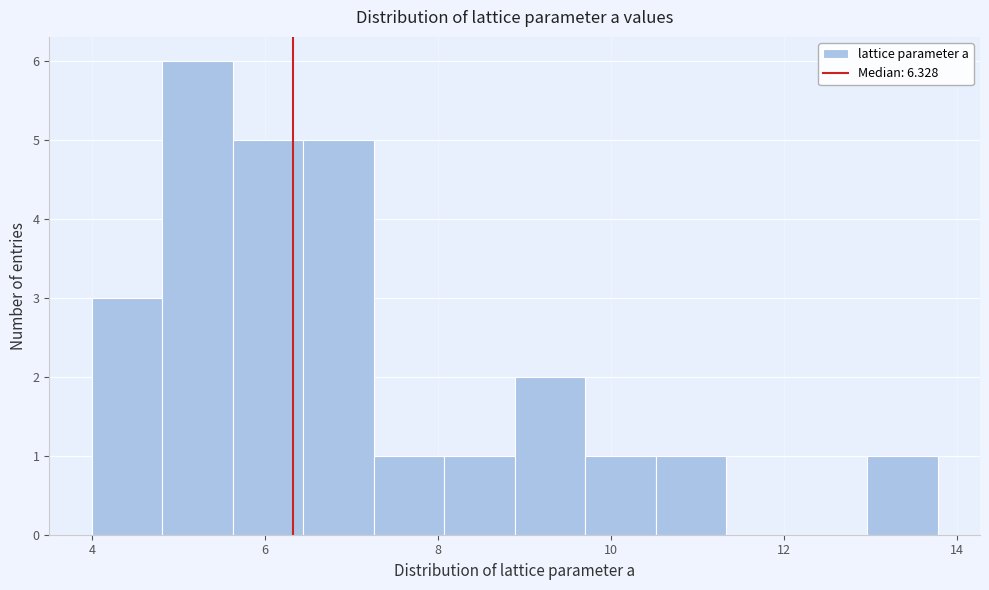

Reading left to right, list every bar in this chart as the range it spans on the x-axis followed by its height. Neither the bar edges nor the heights are printed on the chart, so give them approximately, as read against the axes.

4.0 to 4.8: 3
4.8 to 5.6: 6
5.6 to 6.4: 5
6.4 to 7.2: 5
7.2 to 8.0: 1
8.0 to 8.8: 1
8.8 to 9.8: 2
9.8 to 10.6: 1
10.6 to 11.4: 1
11.4 to 12.2: 0
12.2 to 13.0: 0
13.0 to 13.8: 1